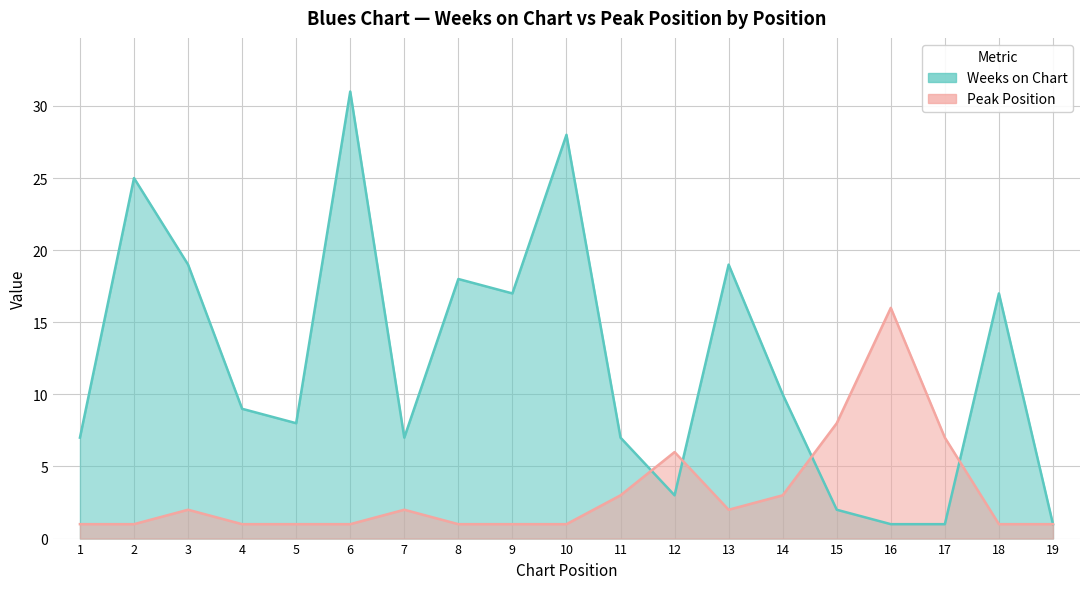

What is the difference between the maximum and minimum values in the Weeks on Chart series?

30